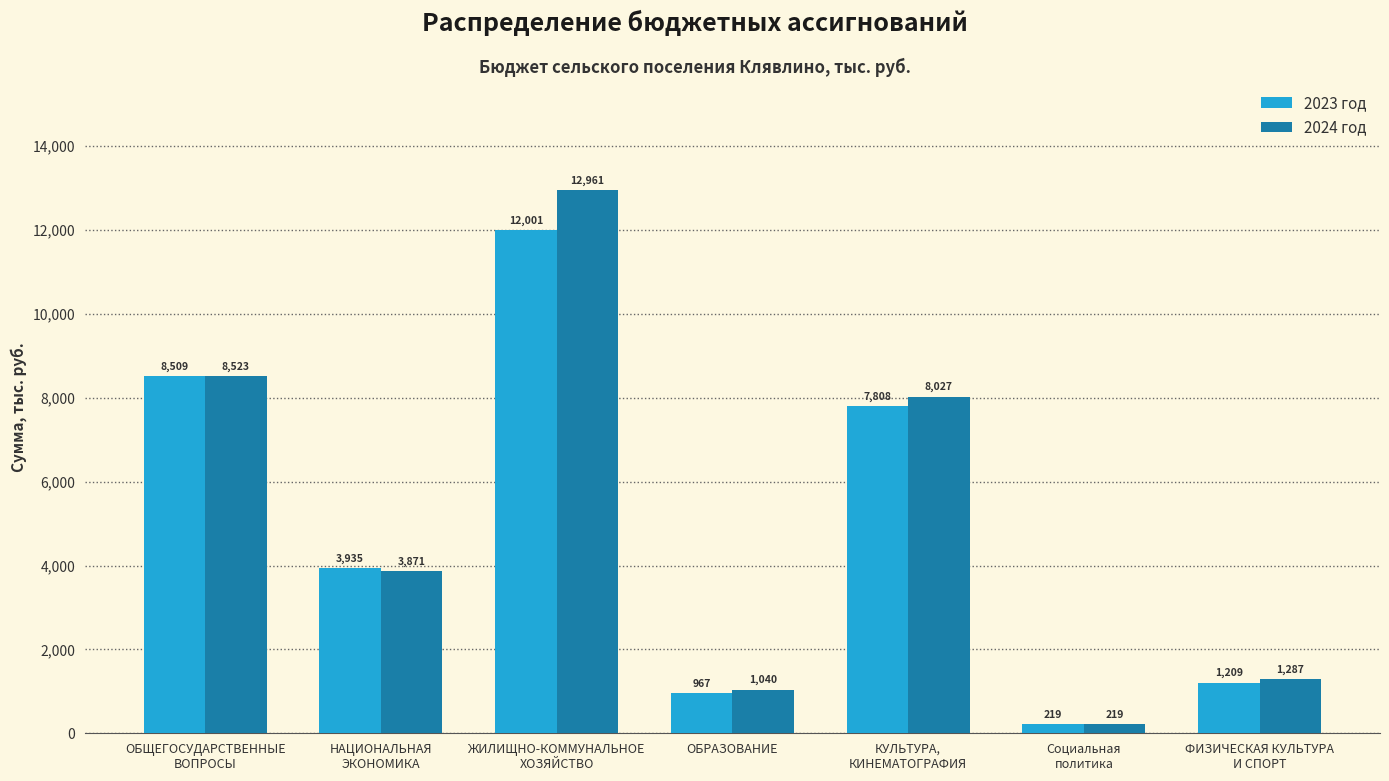

At which label is 2023 год closest to 6109?

КУЛЬТУРА,
КИНЕМАТОГРАФИЯ